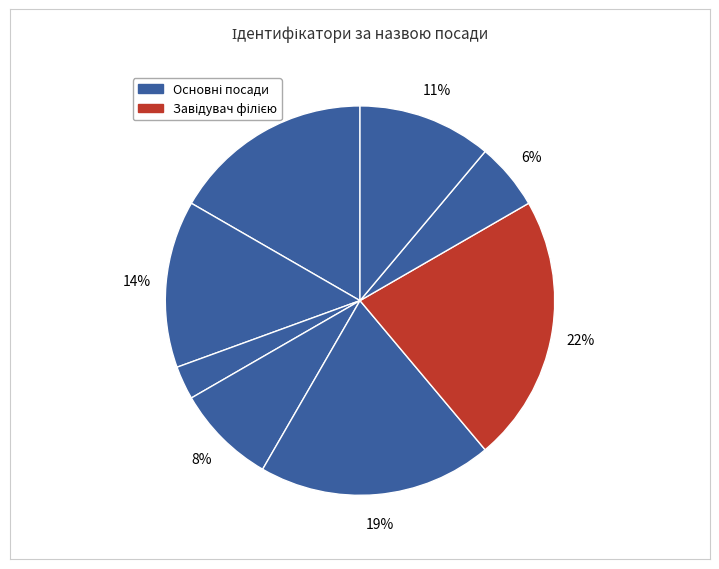

How many slices are in this pie chart?

8